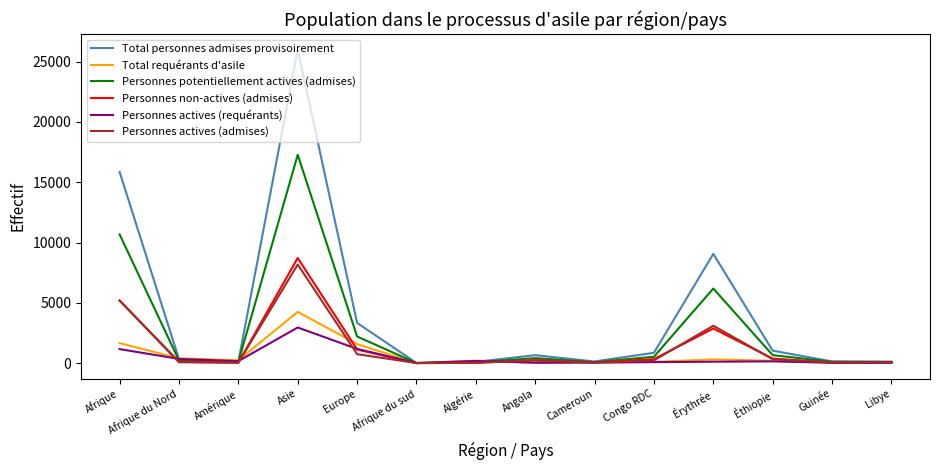

What is the maximum value shown in the chart?

25998